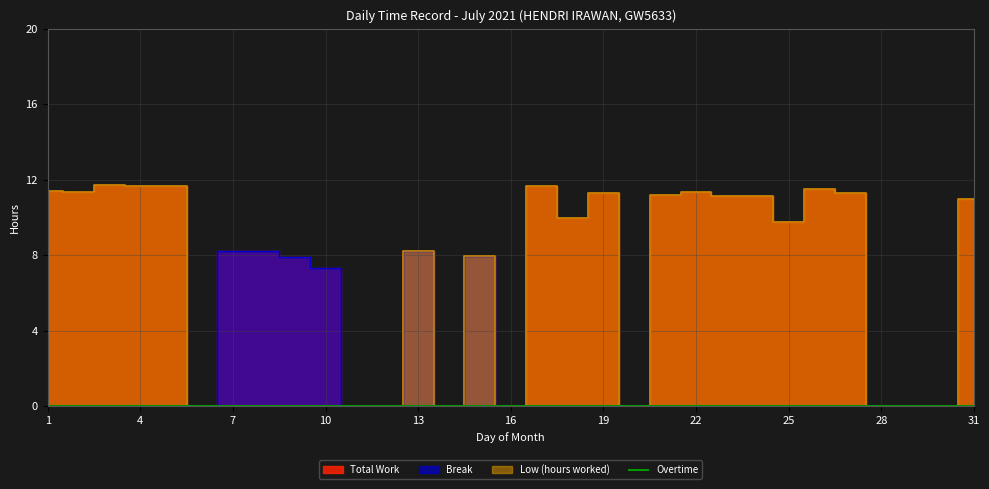

Which series has the widest spread of values?

Low (hours worked)